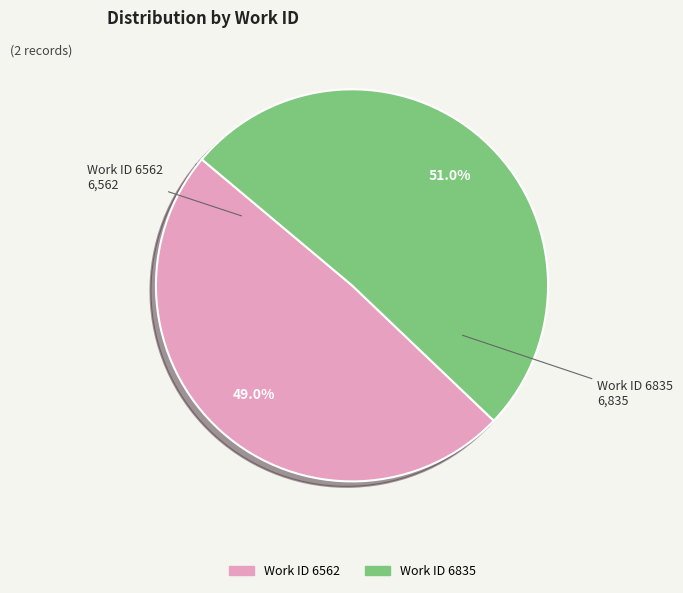

Do Work ID 6562 and Work ID 6835 together represent more than half of the pie?

Yes